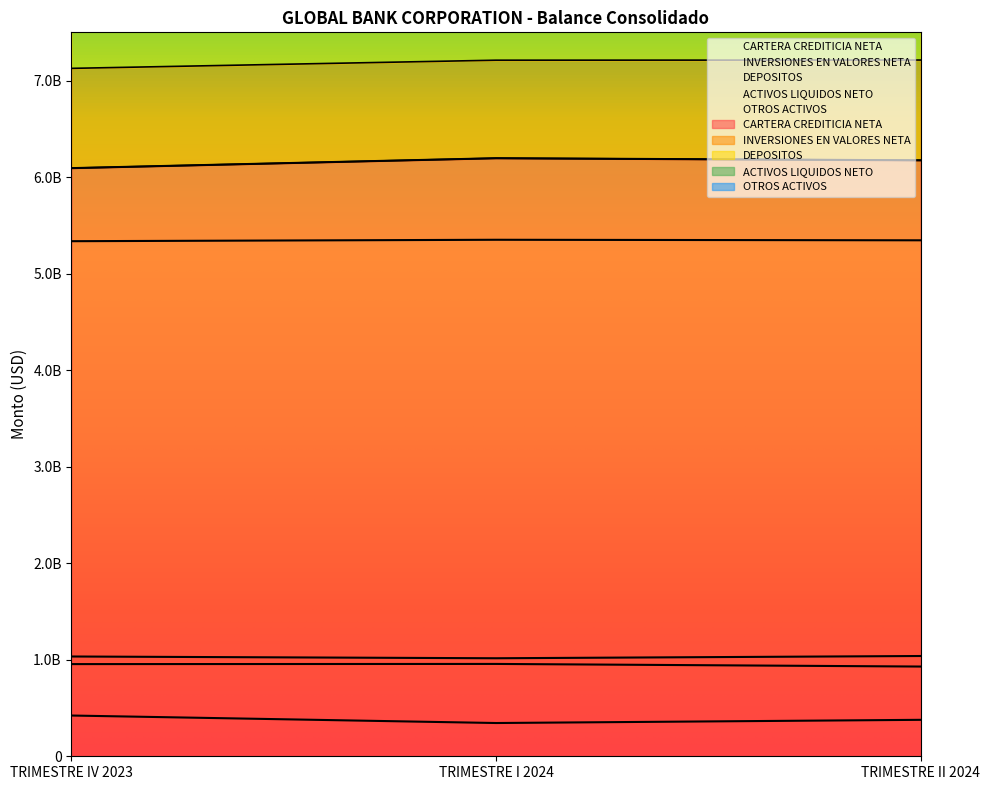

What is the sum of all INVERSIONES EN VALORES NETA values?

3088019748